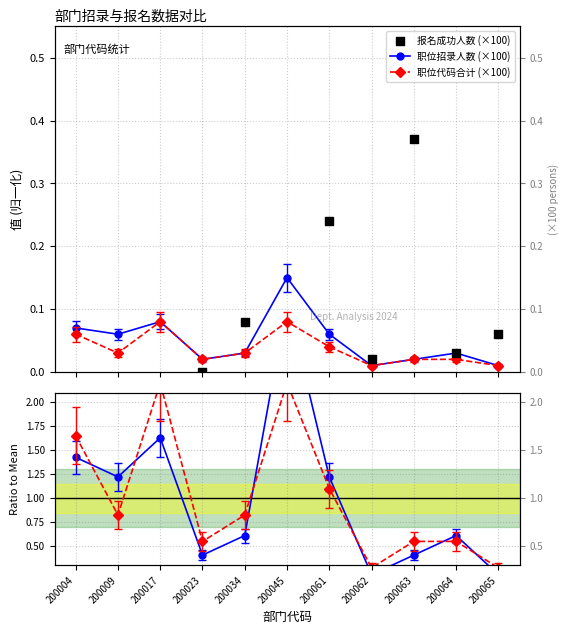

At how many categories does at least one series exceed 2?

2